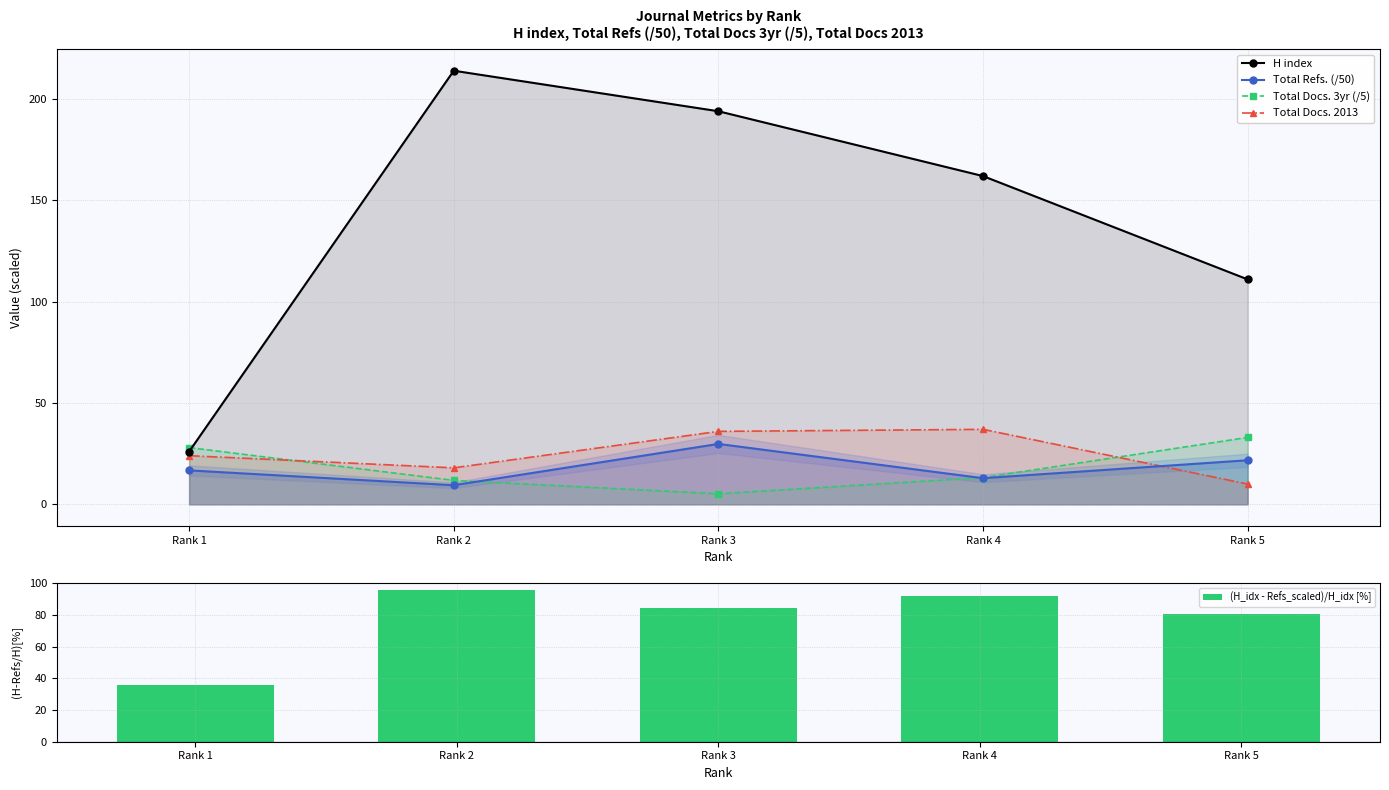

Which category has the lowest value across all series?

Rank 3